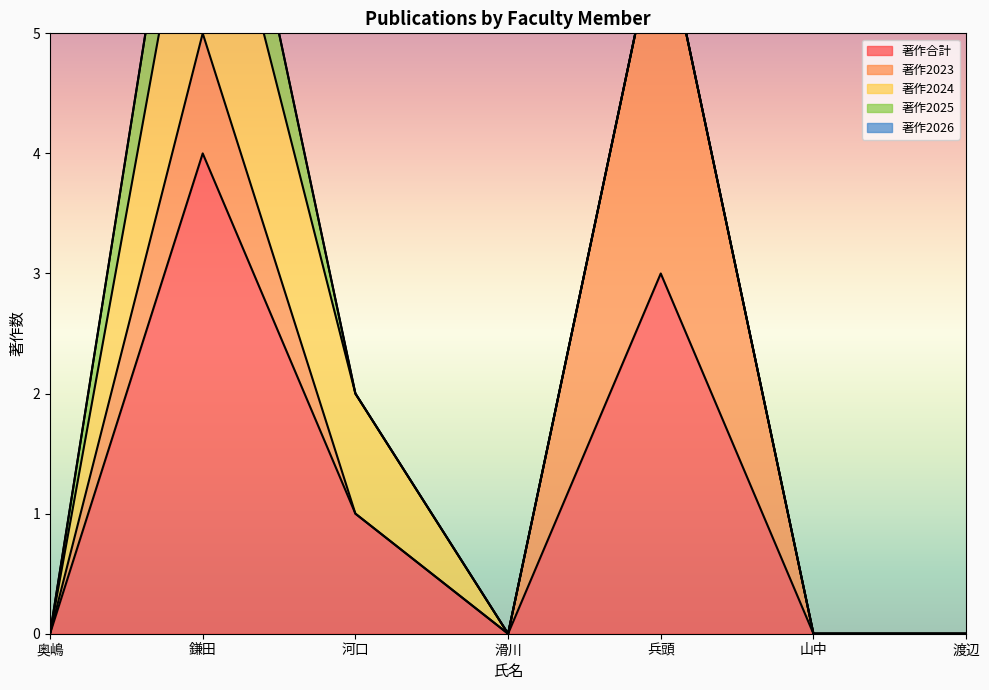

What is the label of the 3rd point from the left?

河口